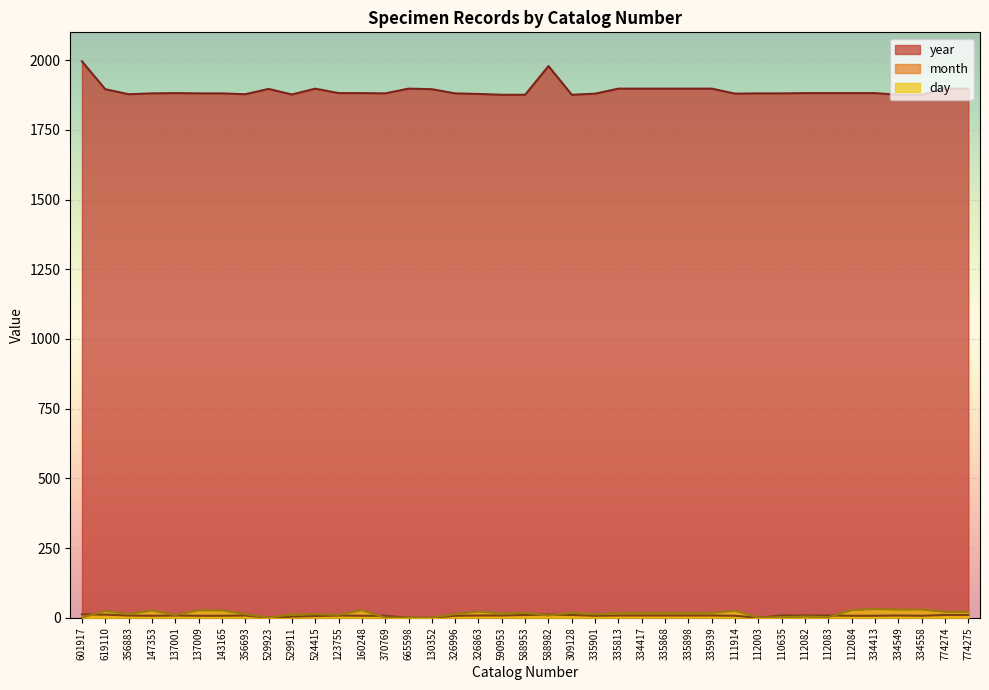

Reading right to left, list all the values displayed in this chart.

year: 774275=1898	774274=1898	334558=1876	334549=1876	334413=1882	112084=1882	112083=1882	112082=1882	110635=1881	112003=1881	111914=1880	335939=1898	335898=1898	335868=1898	334417=1898	335813=1898	335901=1880	309128=1876	588982=1979	588953=1876	590953=1876	326863=1879	326996=1881	130352=1896	665598=1898	370769=1881	160248=1882	123755=1882	524415=1898	529911=1877	529923=1897	356693=1878	143165=1881	137009=1881	137001=1882	147353=1881	356883=1878	619110=1896	601917=1996
month: 774275=10	774274=10	334558=7	334549=8	334413=7	112084=7	112083=8	112082=8	110635=8	112003=0	111914=7	335939=8	335898=8	335868=8	334417=8	335813=8	335901=7	309128=10	588982=11	588953=10	590953=8	326863=8	326996=7	130352=0	665598=0	370769=7	160248=7	123755=8	524415=6	529911=4	529923=0	356693=8	143165=7	137009=7	137001=8	147353=7	356883=8	619110=11	601917=12
day: 774275=21	774274=21	334558=29	334549=29	334413=31	112084=27	112083=2	112082=4	110635=2	112003=0	111914=25	335939=17	335898=17	335868=17	334417=17	335813=17	335901=12	309128=18	588982=8	588953=18	590953=15	326863=22	326996=13	130352=0	665598=0	370769=0	160248=27	123755=10	524415=13	529911=12	529923=0	356693=13	143165=26	137009=26	137001=10	147353=26	356883=13	619110=24	601917=0